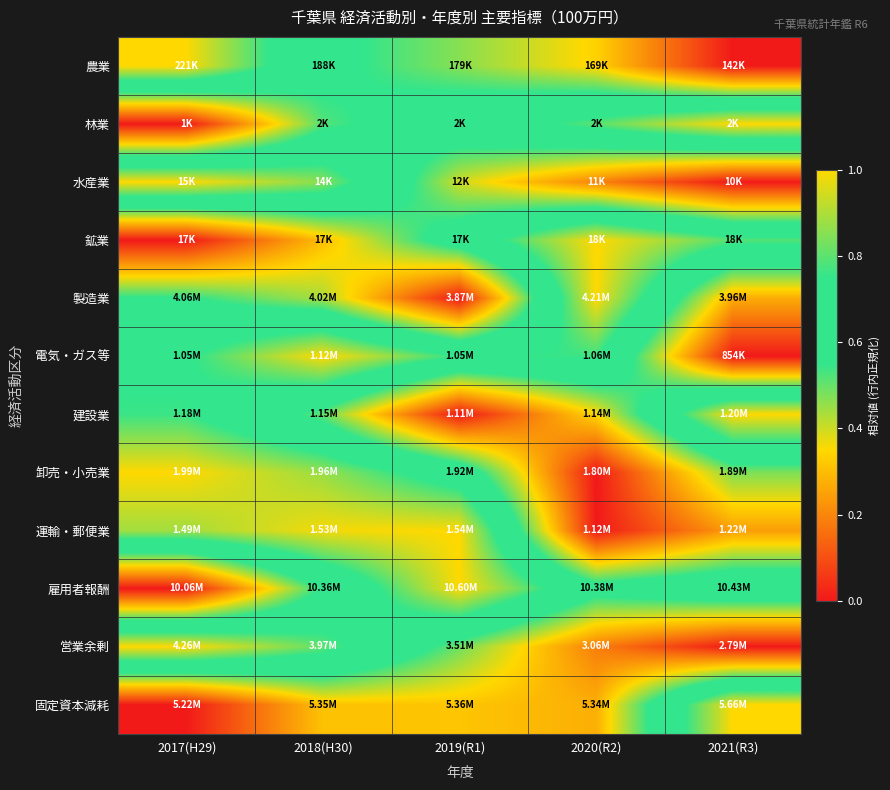

How many series are shown in this chart?

12